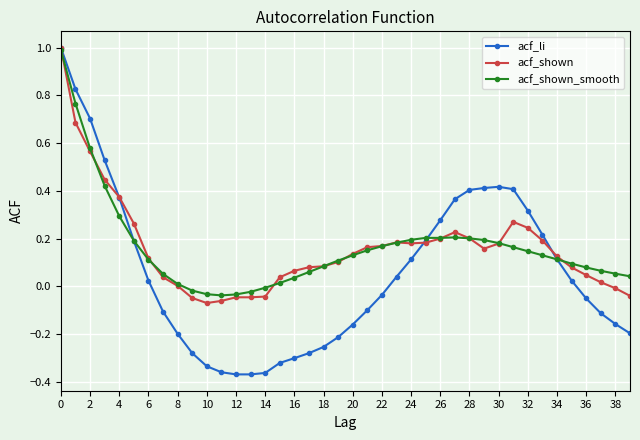

Reading left to right, transcribe all the data shown in this chart.

acf_li: 1.0	0.8	0.7	0.5	0.4	0.2	0.0	-0.1	-0.2	-0.3	-0.3	-0.4	-0.4	-0.4	-0.4	-0.3	-0.3	-0.3	-0.3	-0.2	-0.2	-0.1	-0.0	0.0	0.1	0.2	0.3	0.4	0.4	0.4	0.4	0.4	0.3	0.2	0.1	0.0	-0.1	-0.1	-0.2	-0.2
acf_shown: 1.0	0.7	0.6	0.4	0.4	0.3	0.1	0.0	0.0	-0.0	-0.1	-0.1	-0.0	-0.0	-0.0	0.0	0.1	0.1	0.1	0.1	0.1	0.2	0.2	0.2	0.2	0.2	0.2	0.2	0.2	0.2	0.2	0.3	0.2	0.2	0.1	0.1	0.0	0.0	-0.0	-0.0
acf_shown_smooth: 1.0	0.8	0.6	0.4	0.3	0.2	0.1	0.1	0.0	-0.0	-0.0	-0.0	-0.0	-0.0	-0.0	0.0	0.0	0.1	0.1	0.1	0.1	0.2	0.2	0.2	0.2	0.2	0.2	0.2	0.2	0.2	0.2	0.2	0.1	0.1	0.1	0.1	0.1	0.1	0.1	0.0